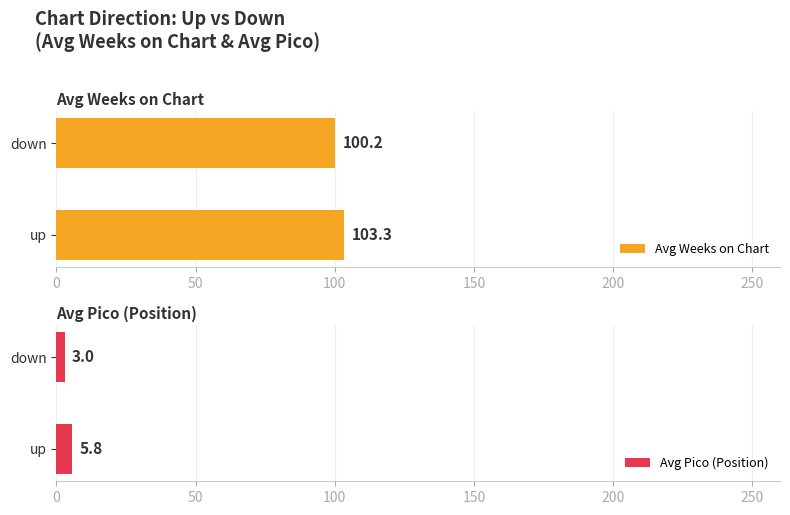

Rank the series at 50 from lowest to highest value.

Avg Pico (Position), Avg Weeks on Chart